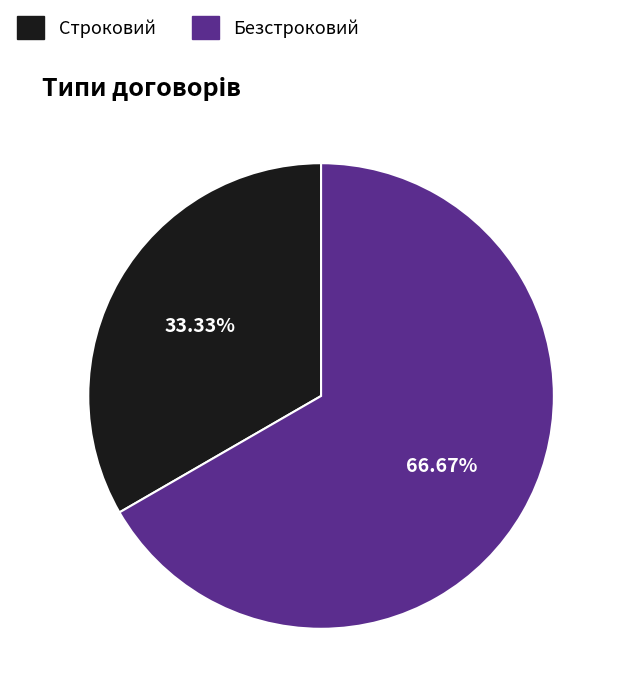

Combined, do Безстроковий and Строковий account for over 50%?

Yes